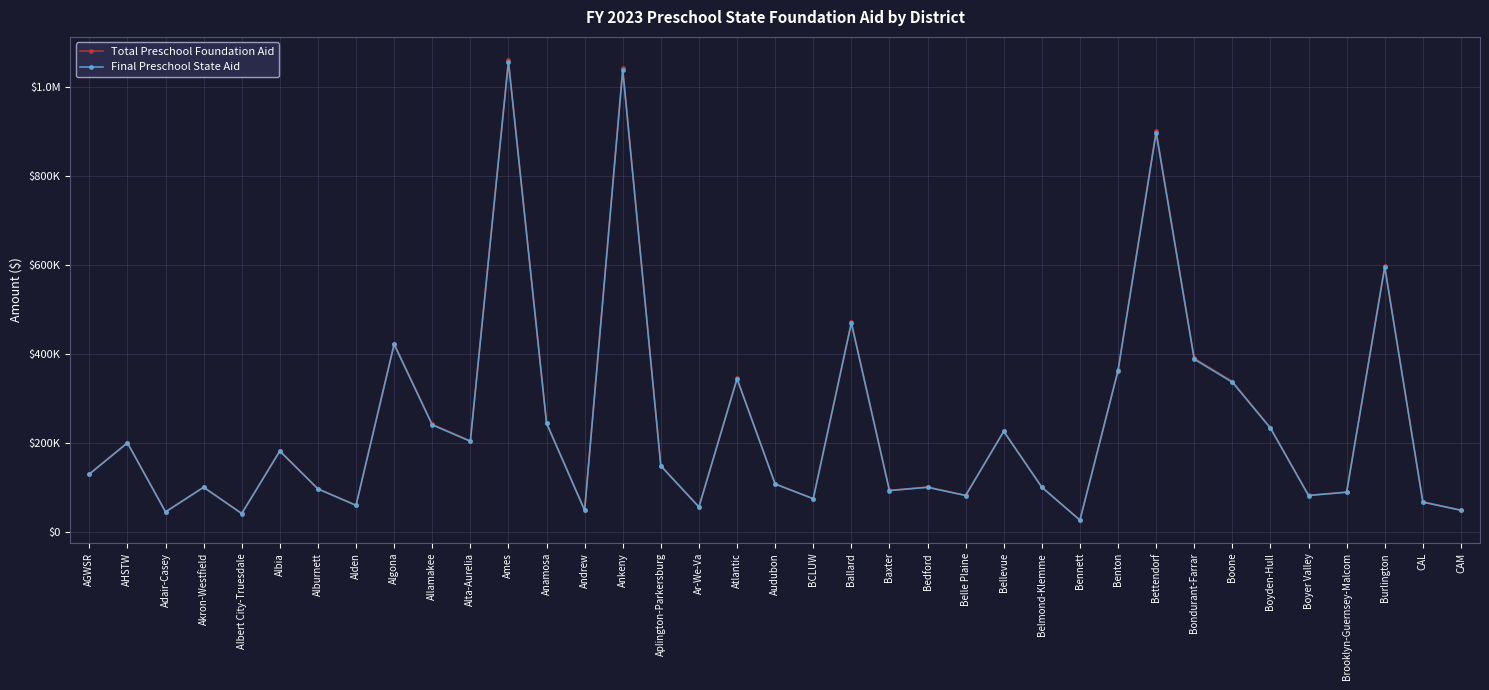

Does the chart have visible grid lines?

Yes